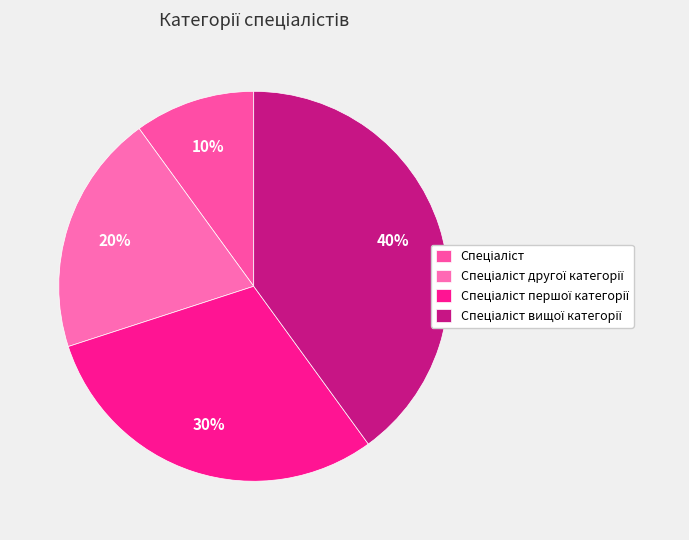

How many slices are in this pie chart?

4